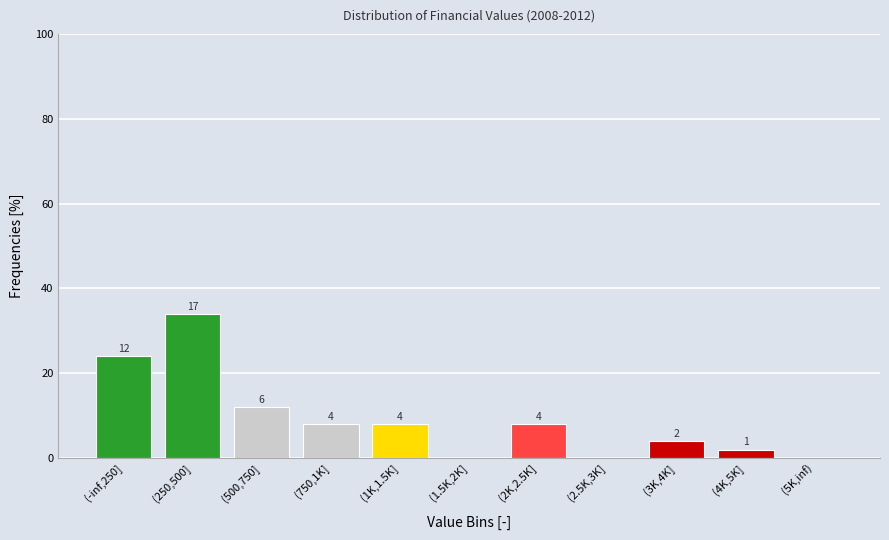

What is the sum of the values at (4K,5K] and (3K,4K]?

6